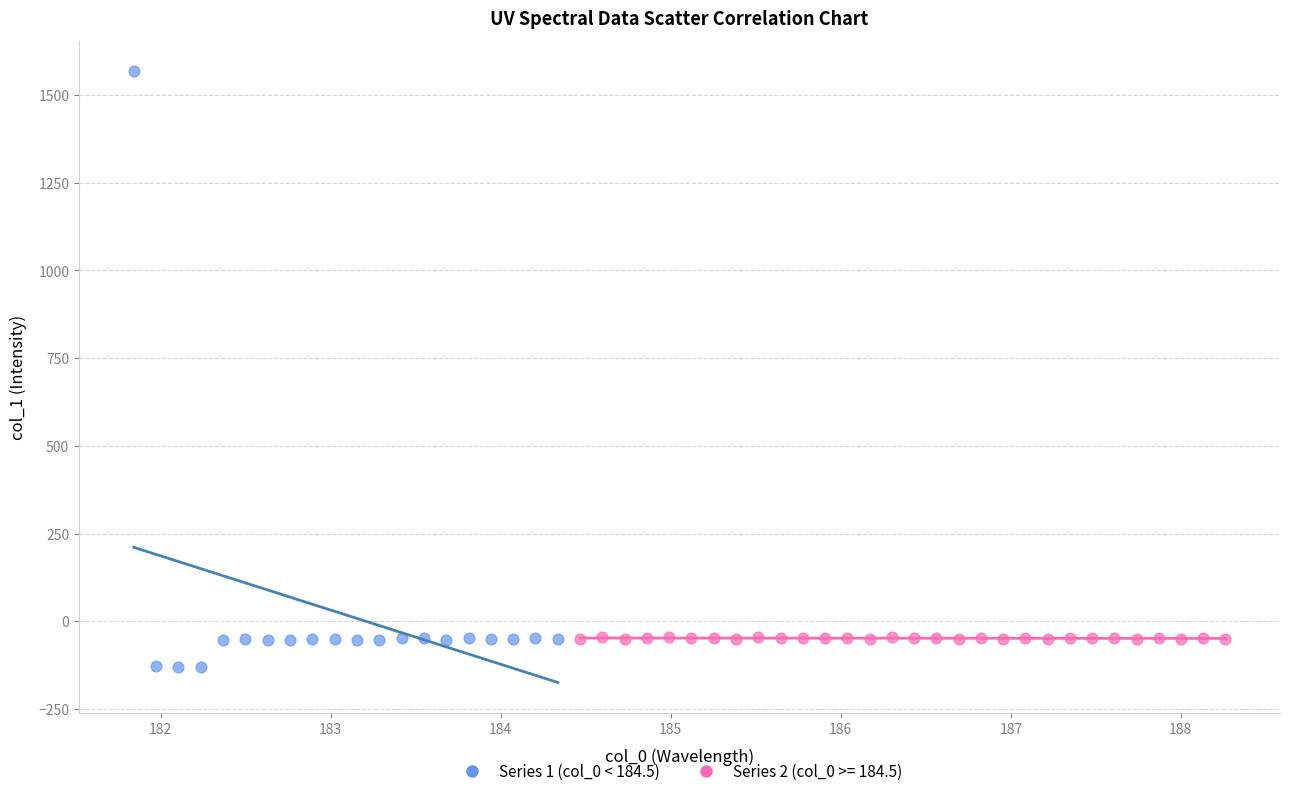

Which series contains the highest Y value?

Series 1 (col_0 < 184.5)